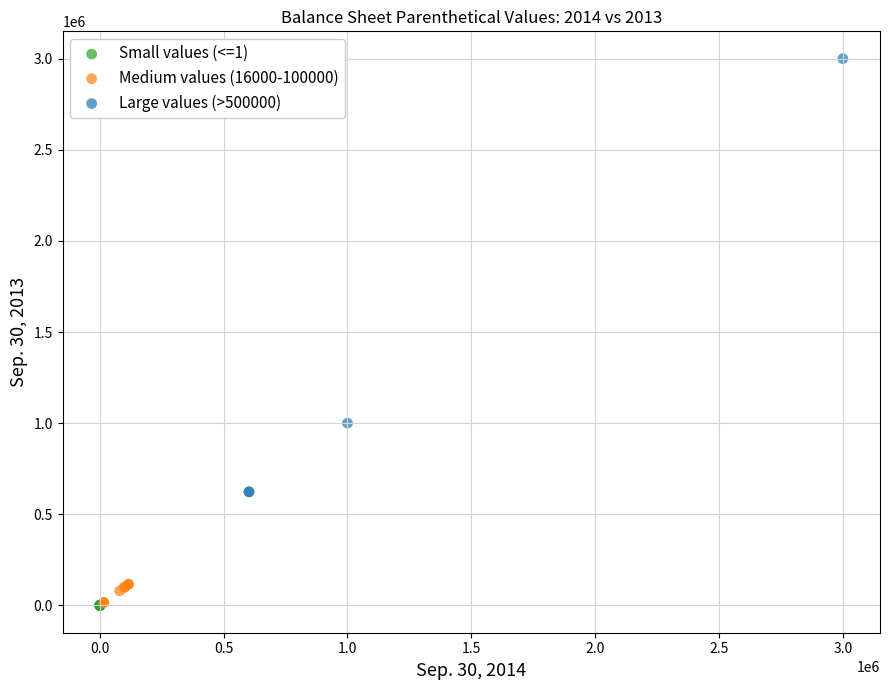

Which series has the largest Y range (max minus min)?

Large values (>500000)